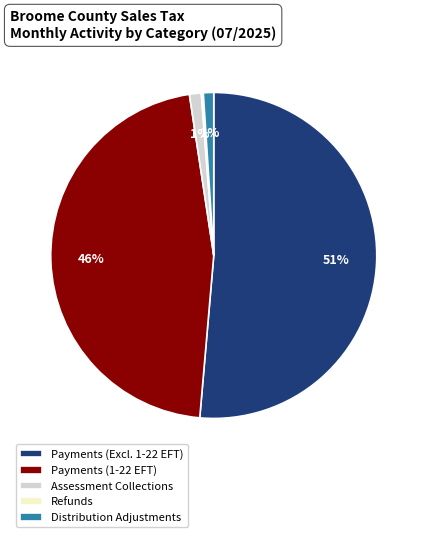

To the nearest percent, what portion does Distribution Adjustments represent?

1%